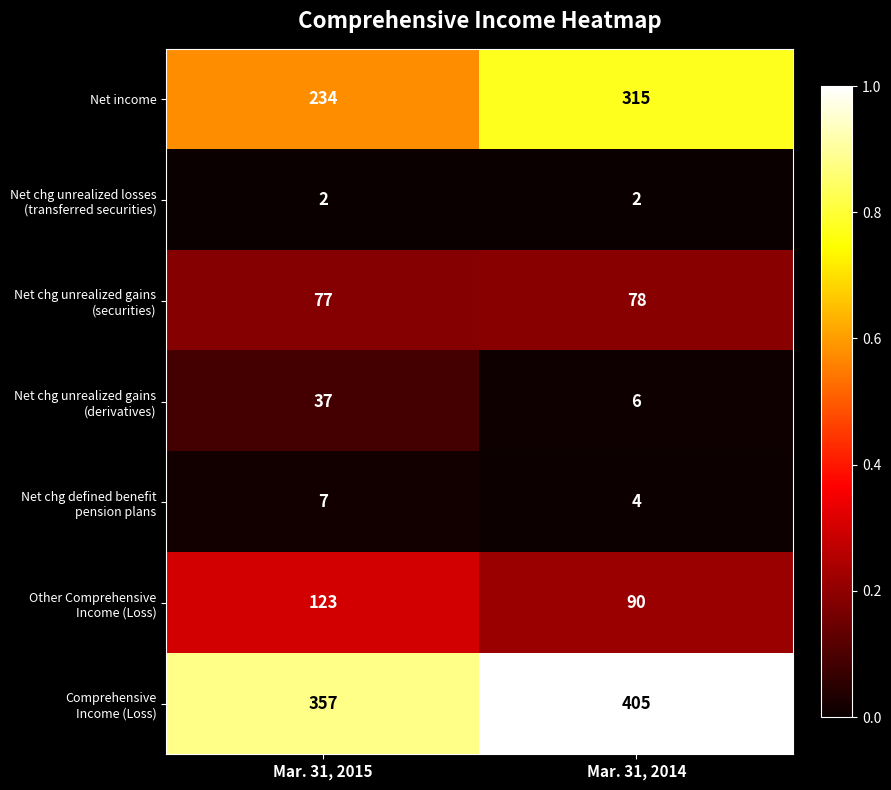

What is the sum of the Net income values at Mar. 31, 2014 and Mar. 31, 2015?

549